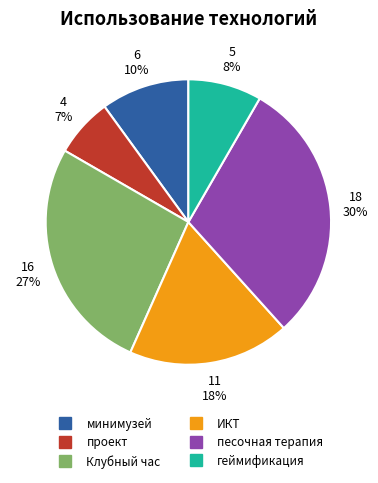

How many slices are in this pie chart?

6